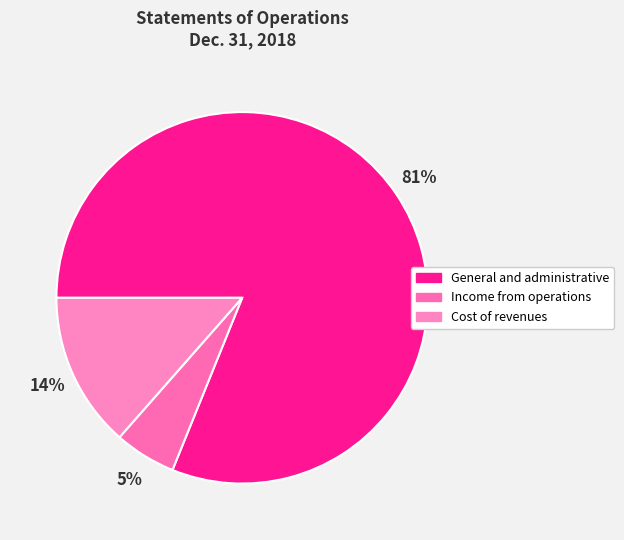

Count the number of slices in the pie.

3